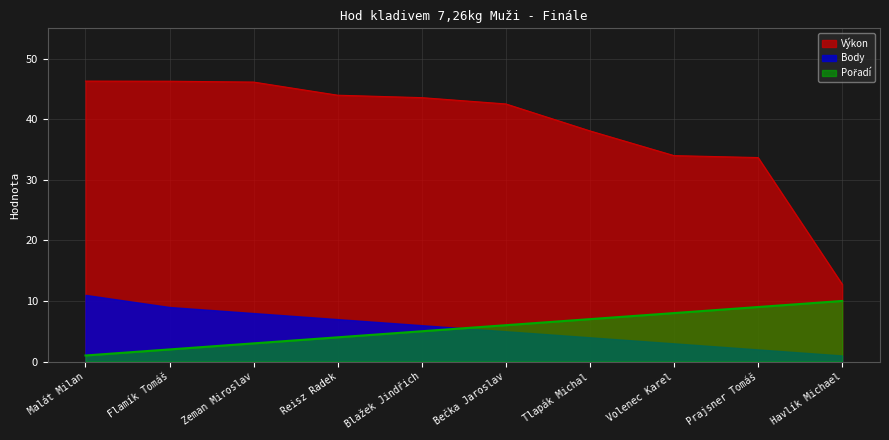

True or false: Výkon and Body intersect in this chart.

False